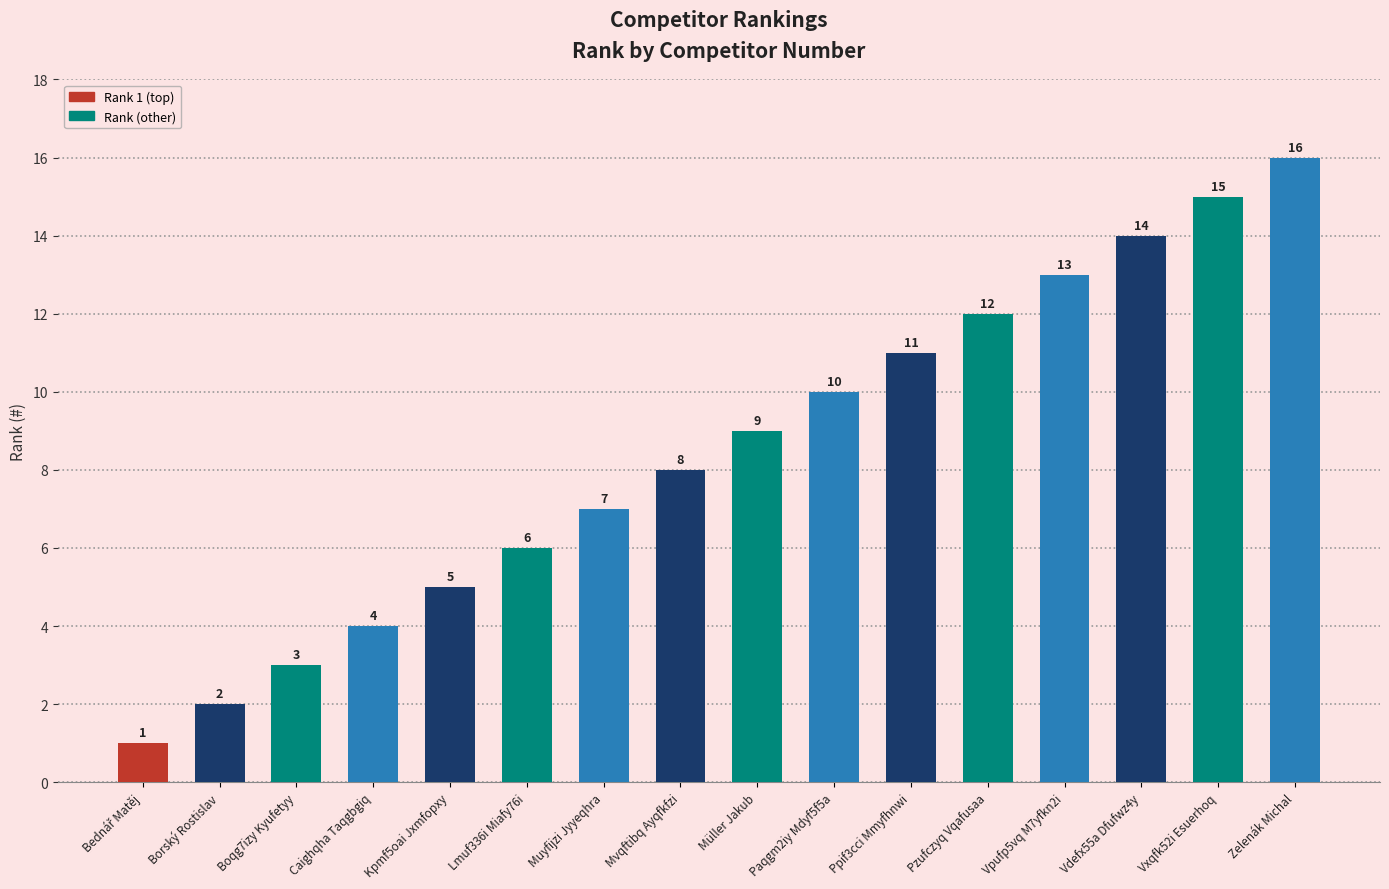

Are the bars horizontal?

No